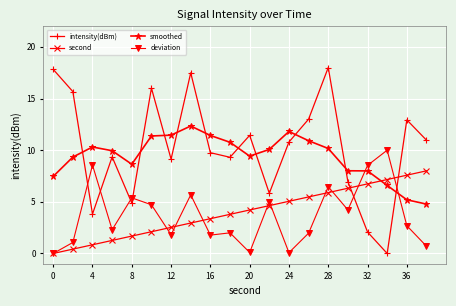

Which series has the widest spread of values?

intensity(dBm)